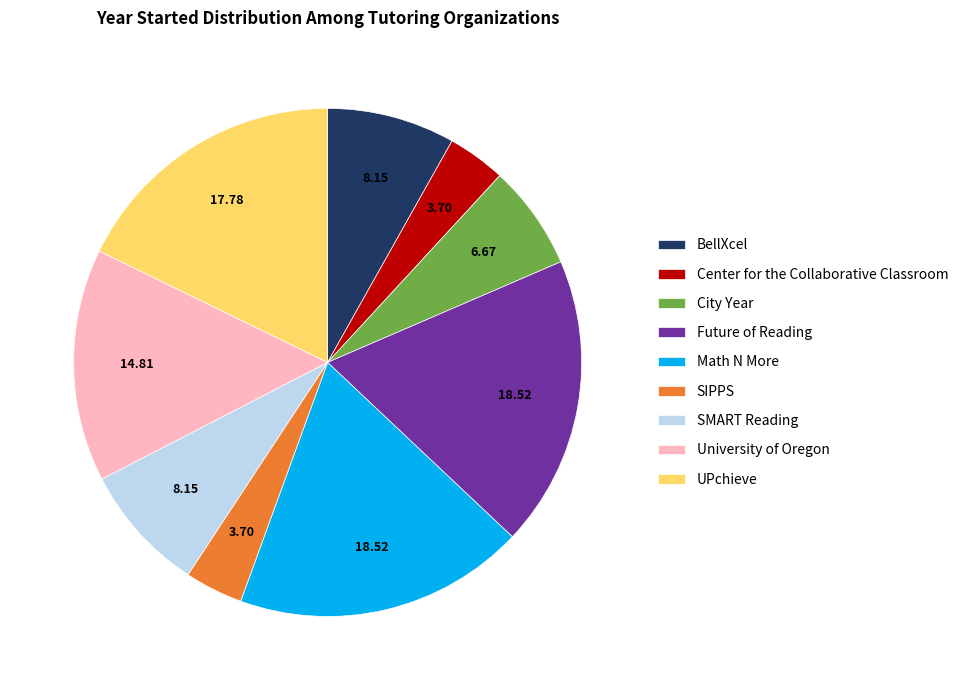

Does Math N More account for over 50% of the chart?

No